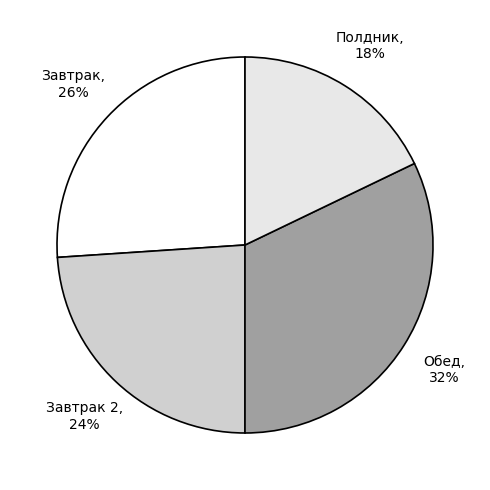

How many slices are in this pie chart?

4